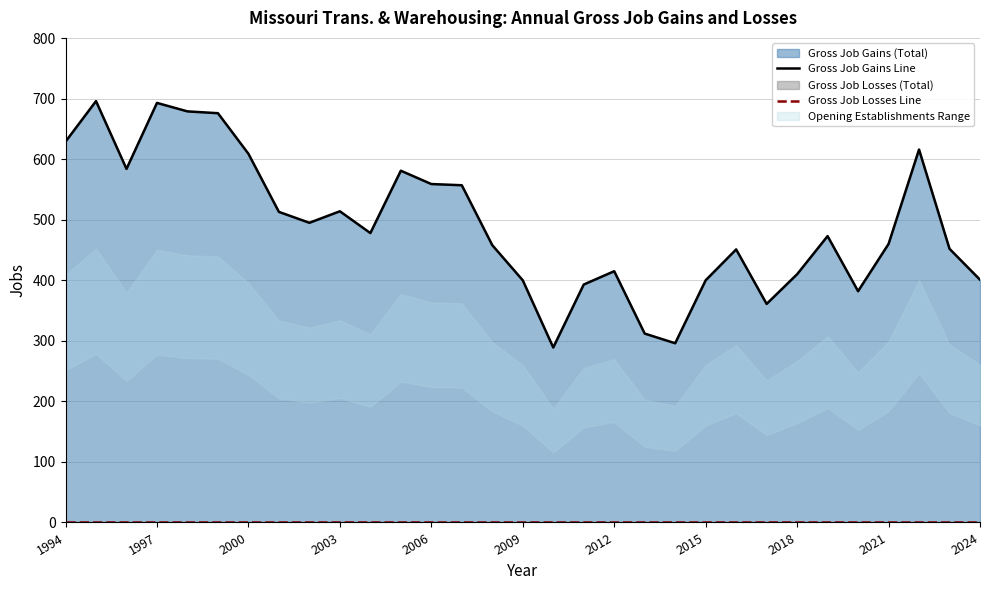

Rank the series by their average value, from highest to lowest.

Gross Job Gains Line, Gross Job Losses Line